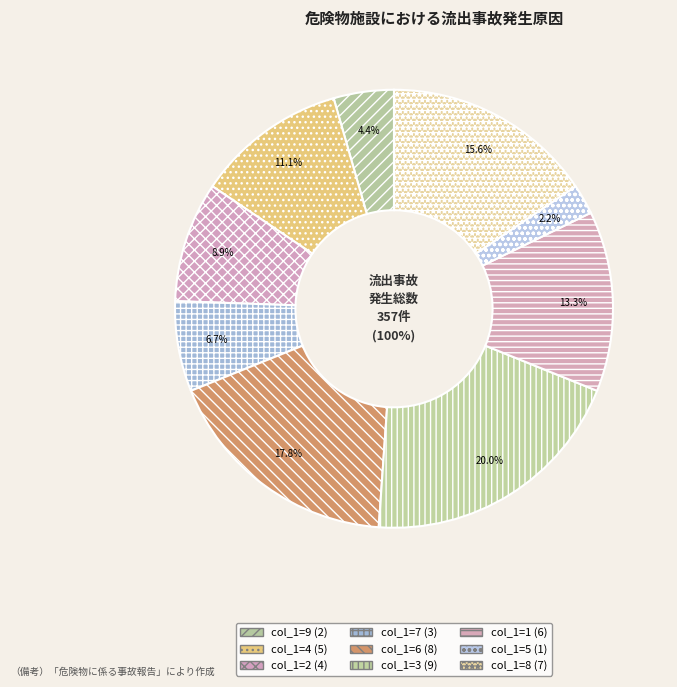

Is col_1=2 the majority of the pie?

No